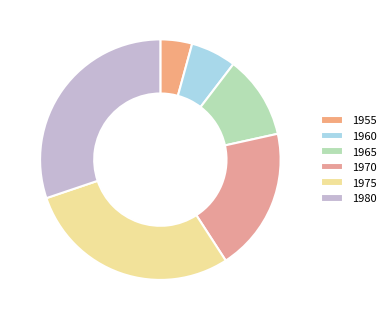

To the nearest percent, what portion does 1970 represent?

19%